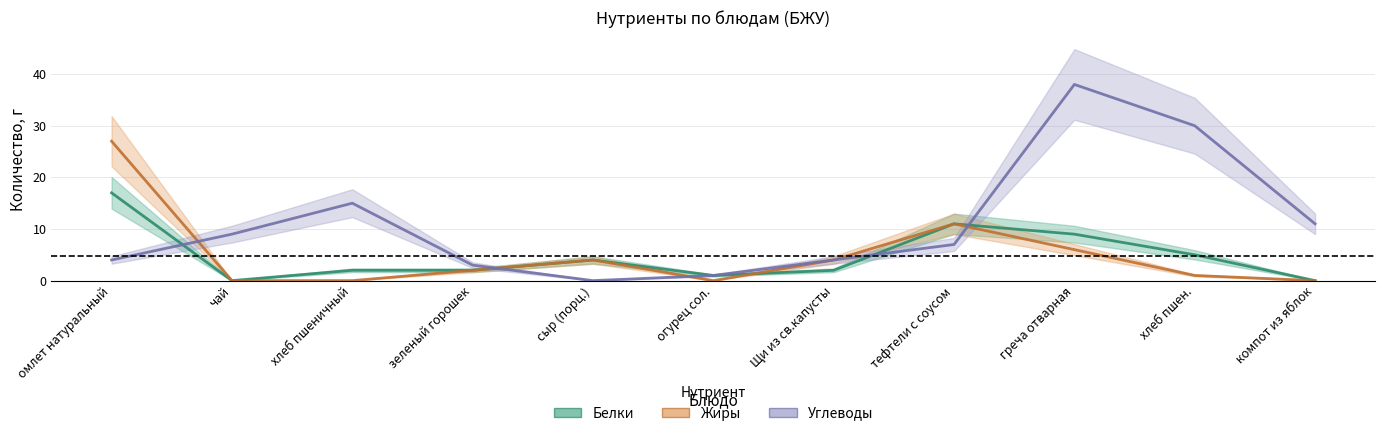

What is the spread (max minus min) of values at зеленый горошек?

1